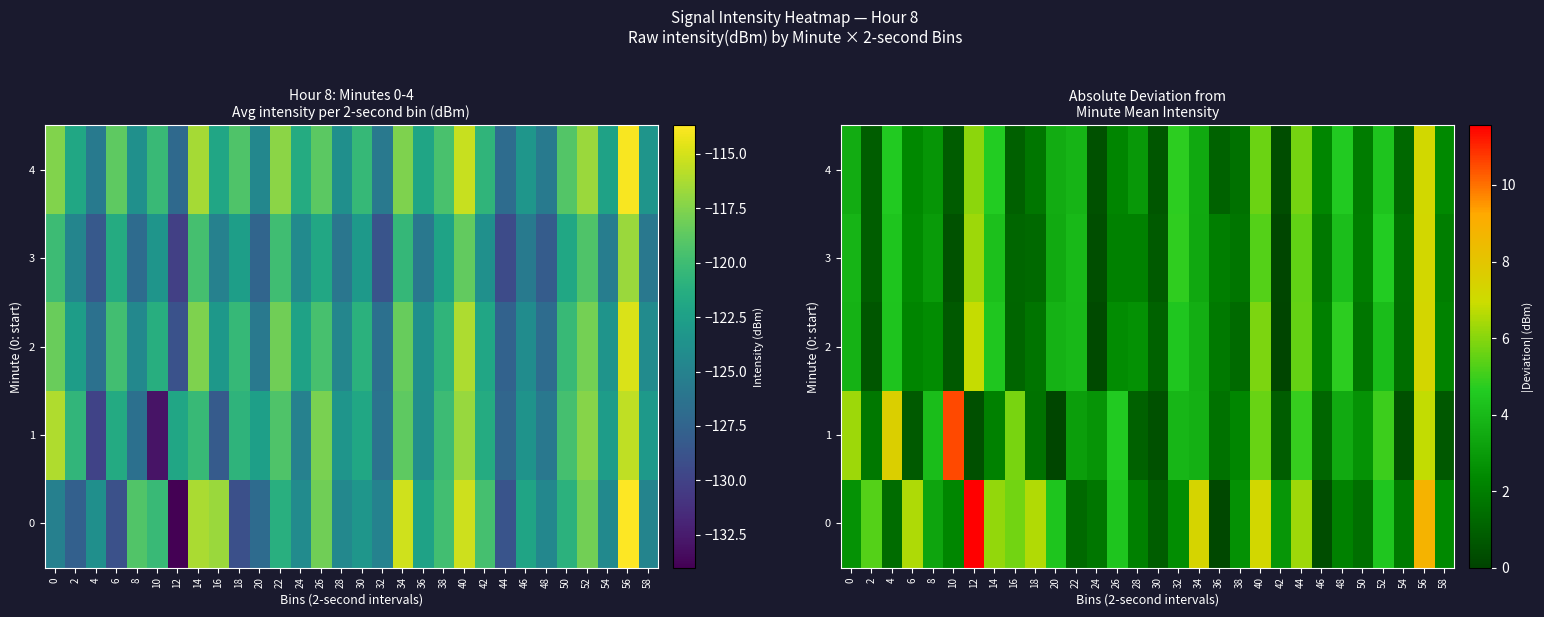

Rank the categories by 3 value from lowest to highest.

42, 24, 10, 30, 2, 16, 18, 54, 38, 46, 36, 58, 50, 28, 26, 6, 8, 34, 20, 0, 22, 48, 14, 4, 52, 32, 40, 44, 12, 56